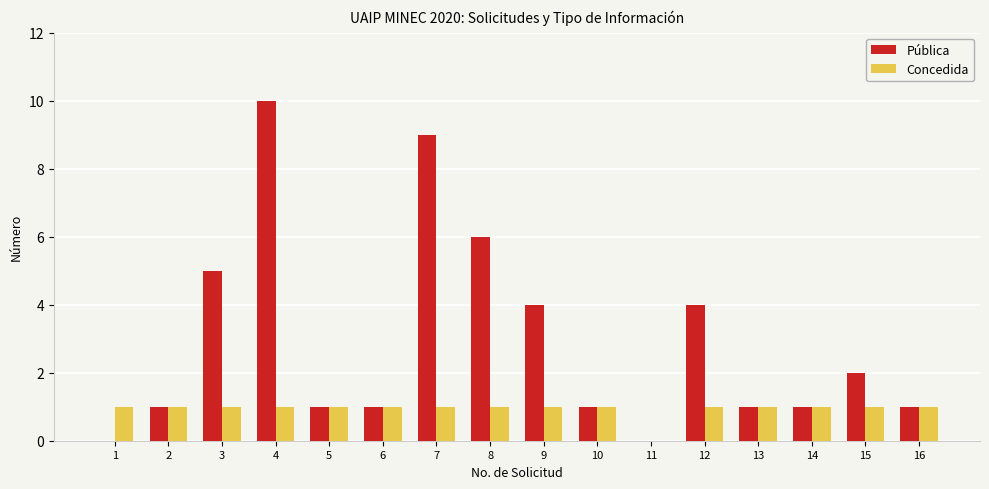

How many distinct data groups are displayed?

2